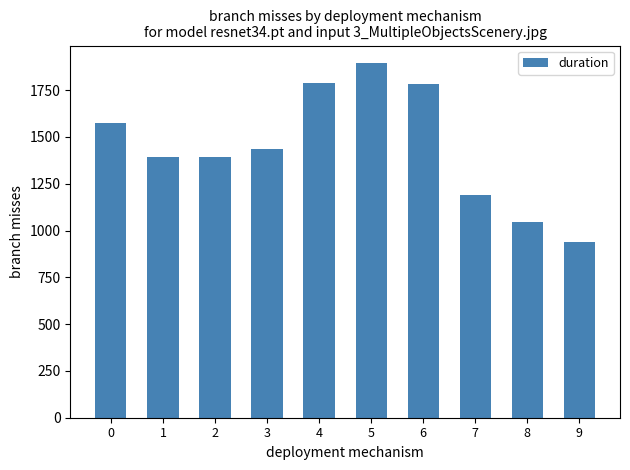

How many bars are there in total?

10